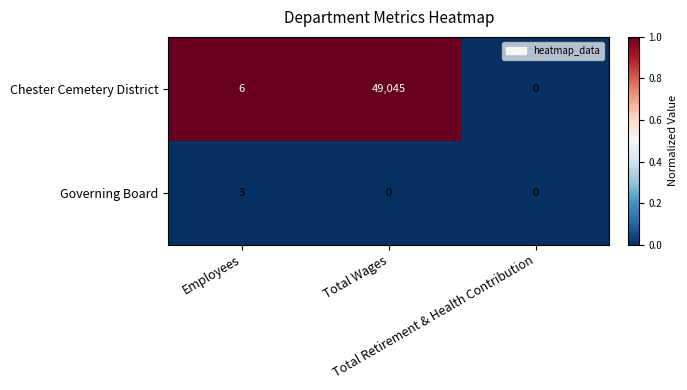

How many data points does each series have?

3